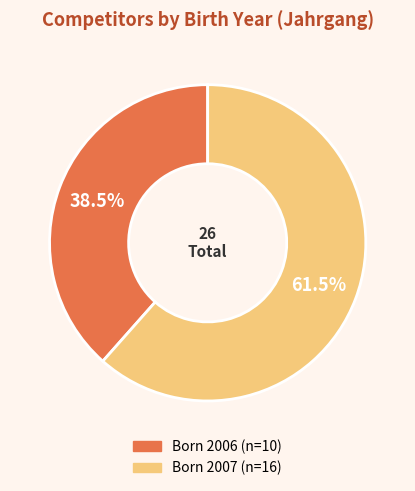

Does any single category account for the majority?

Yes